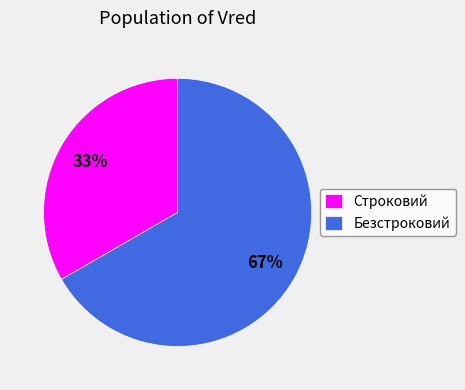

Approximately how many times larger is the value at Безстроковий compared to Строковий?

2.0